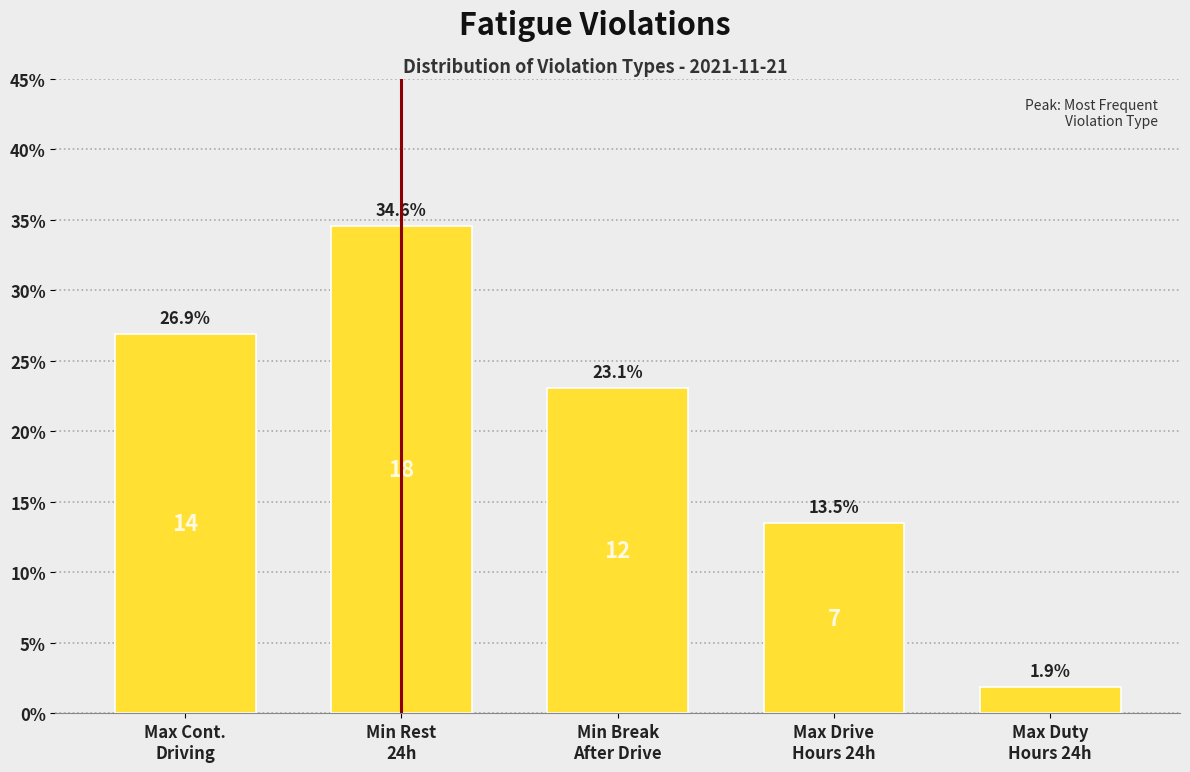

Reading left to right, transcribe all the data shown in this chart.

26.9	34.6	23.1	13.5	1.9